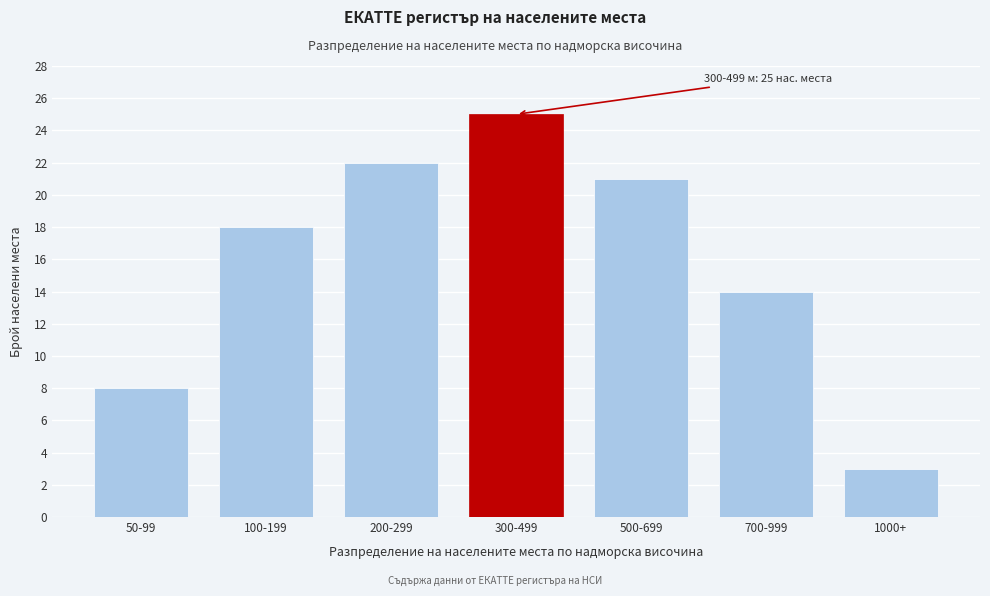

Reading left to right, list all the values displayed in this chart.

50-99=8	100-199=18	200-299=22	300-499=25	500-699=21	700-999=14	1000+=3